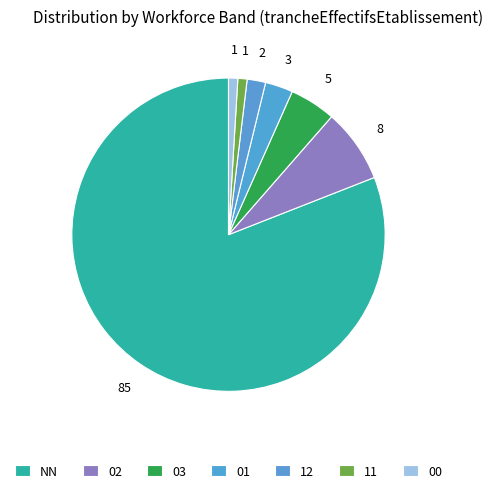

How many slices are in this pie chart?

7